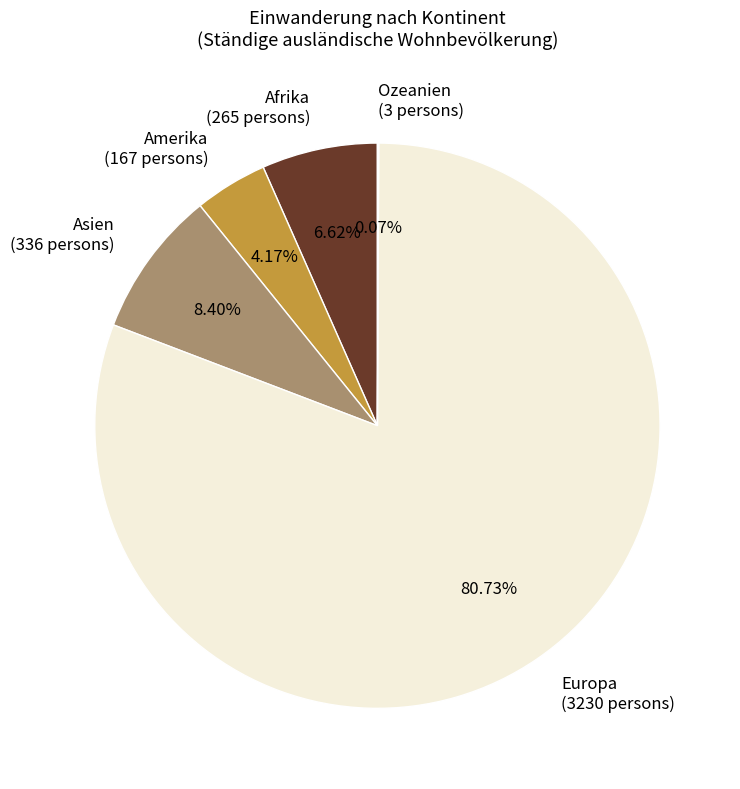

Is there any slice that represents more than half of the pie?

Yes